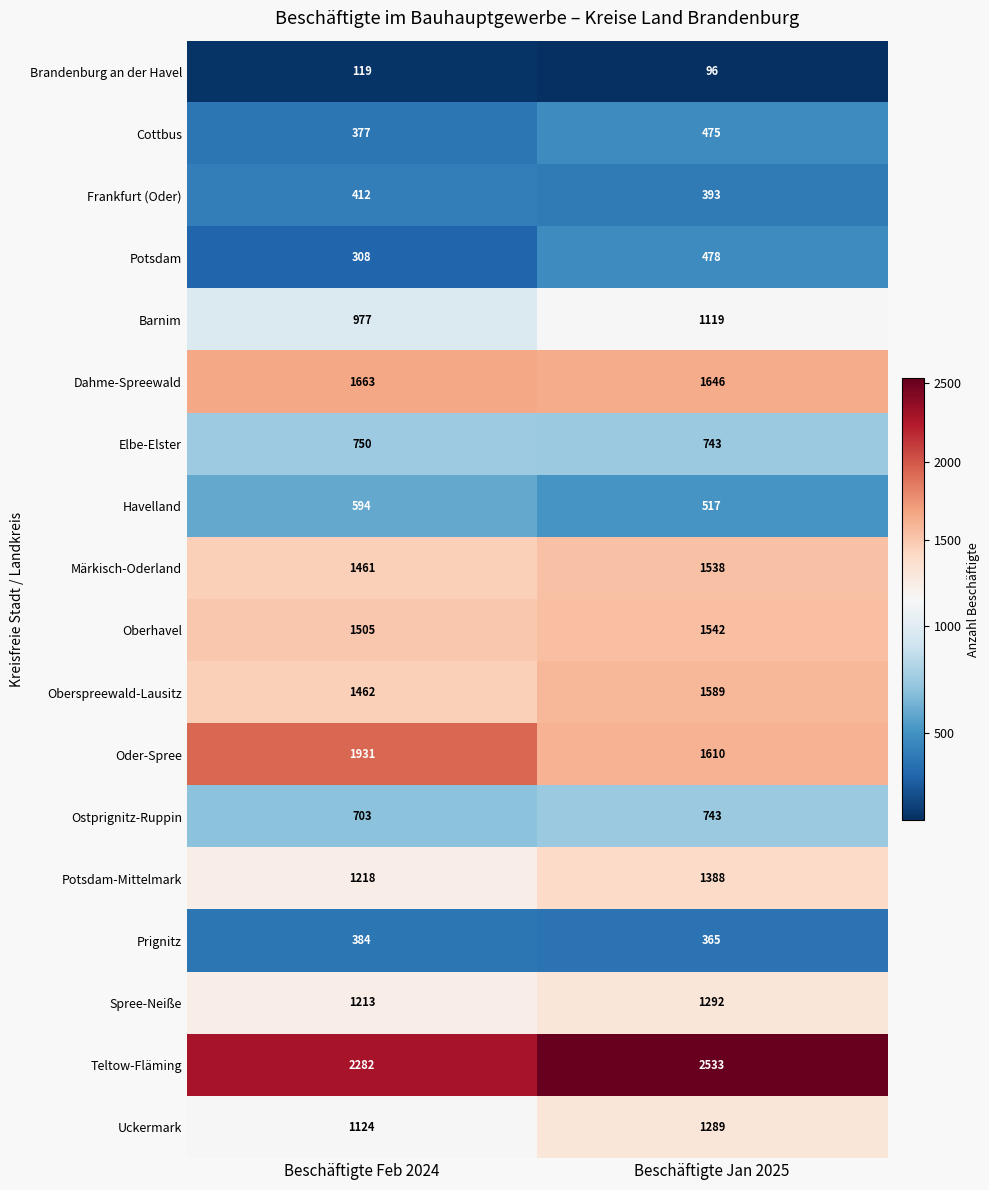

What is the sum of the Teltow-Fläming values at Beschäftigte Jan 2025 and Beschäftigte Feb 2024?

4815